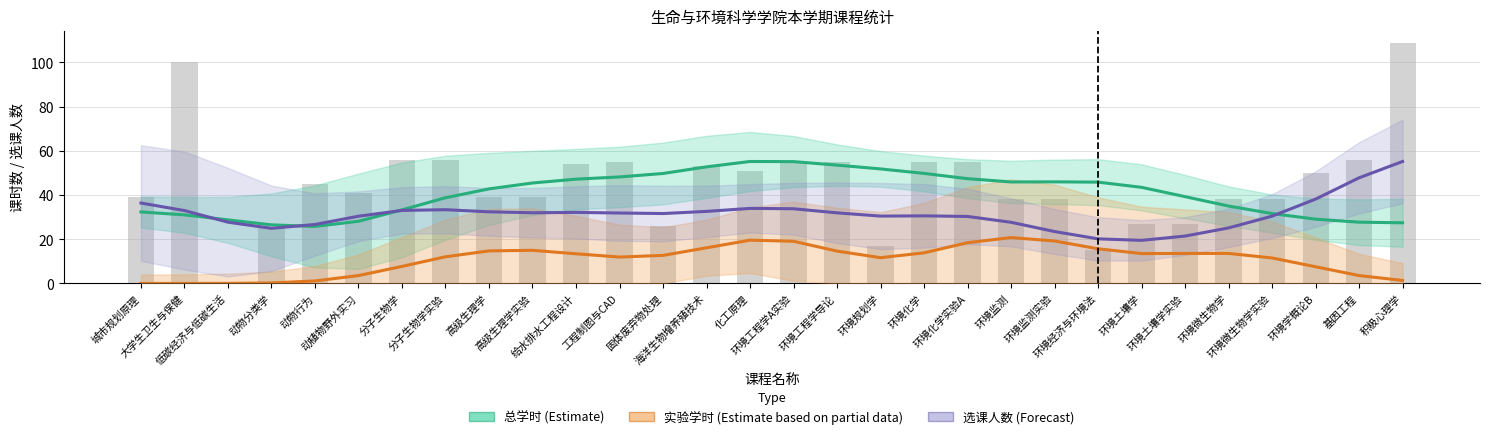

At which category is the sum across all series the highest?

化工原理